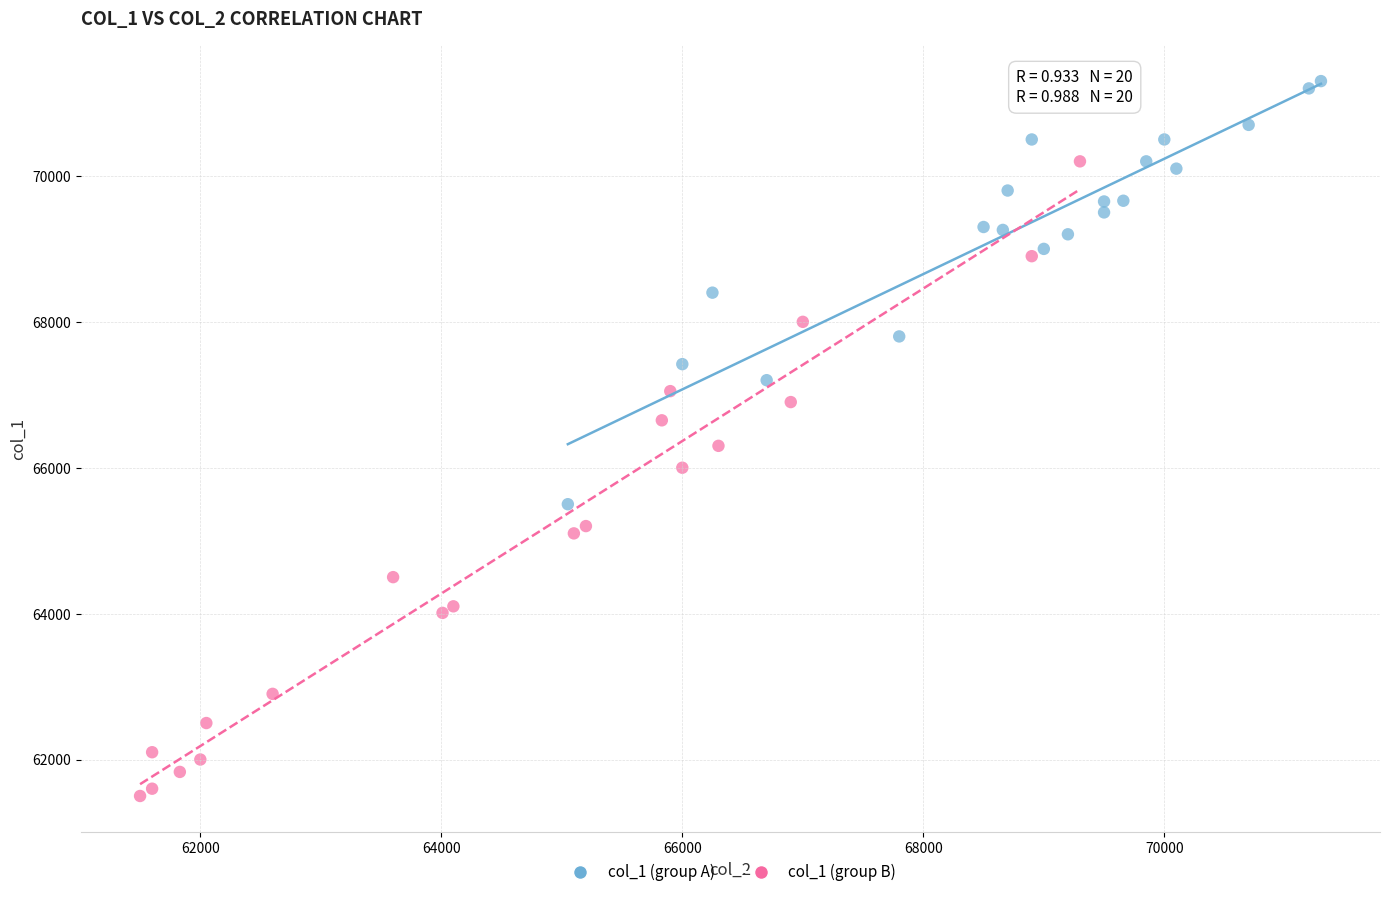

Which series has the largest Y range (max minus min)?

col_1 (group B)